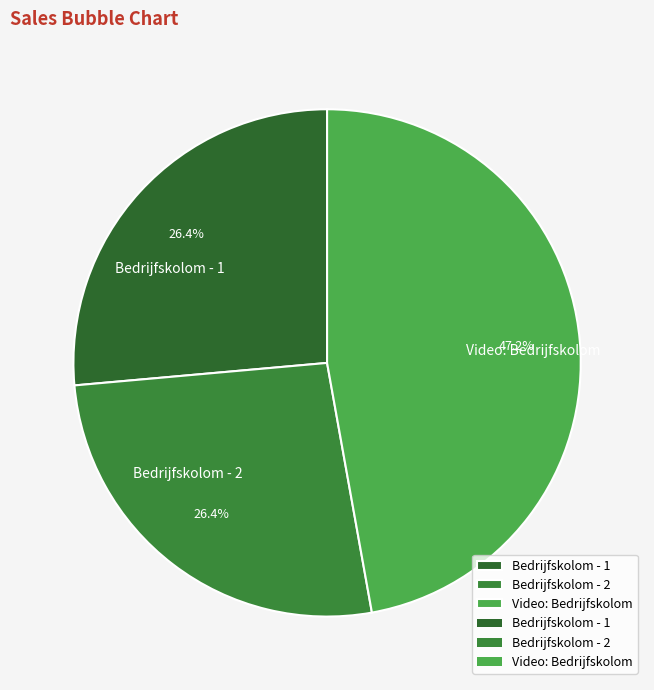

What is the largest slice in the pie chart?

Video: Bedrijfskolom